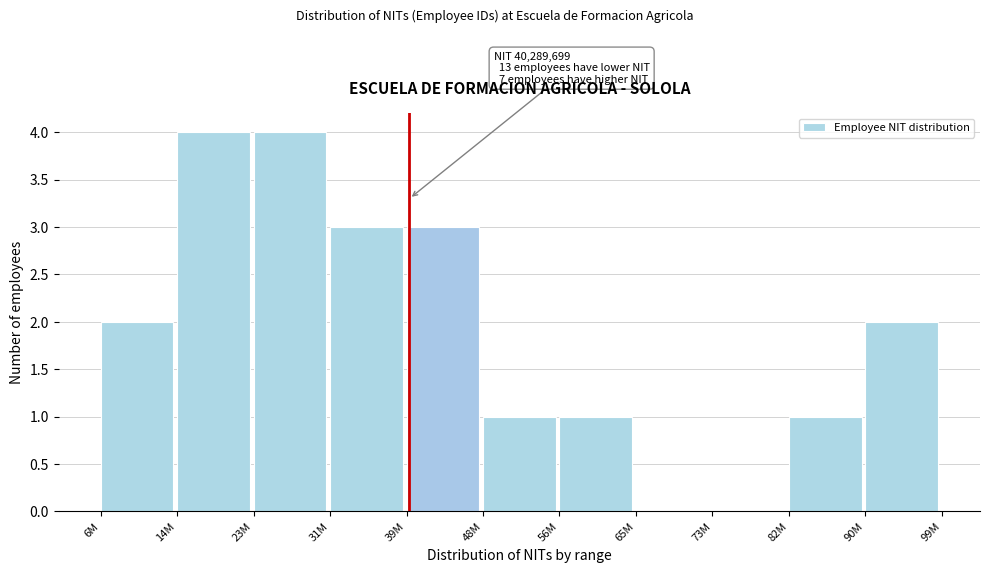

The value at 65M is 2. True or false?

False